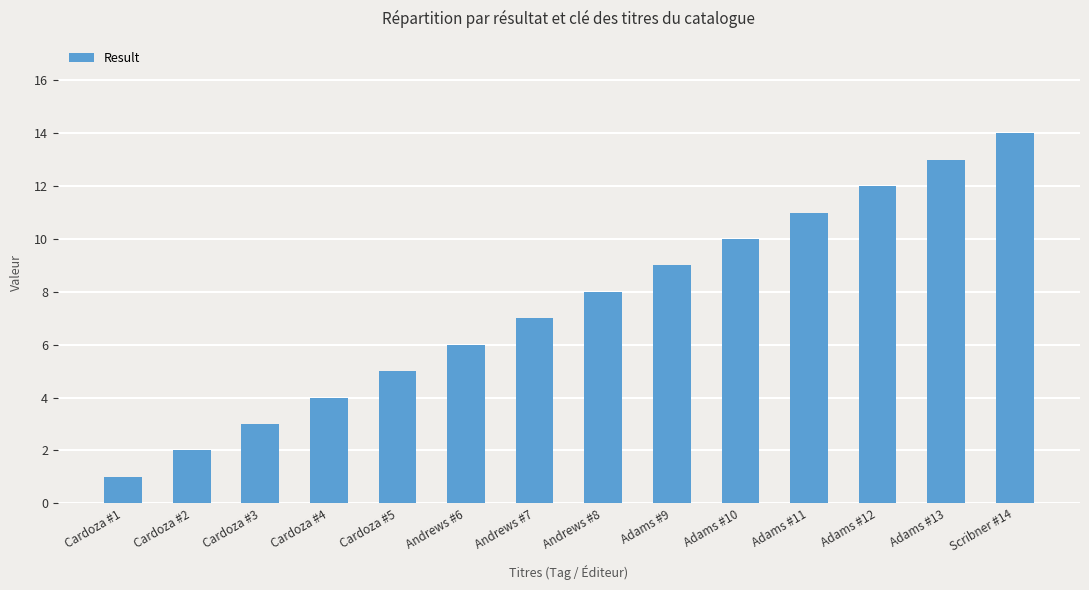

Which category has the highest value across all series?

Scribner #14